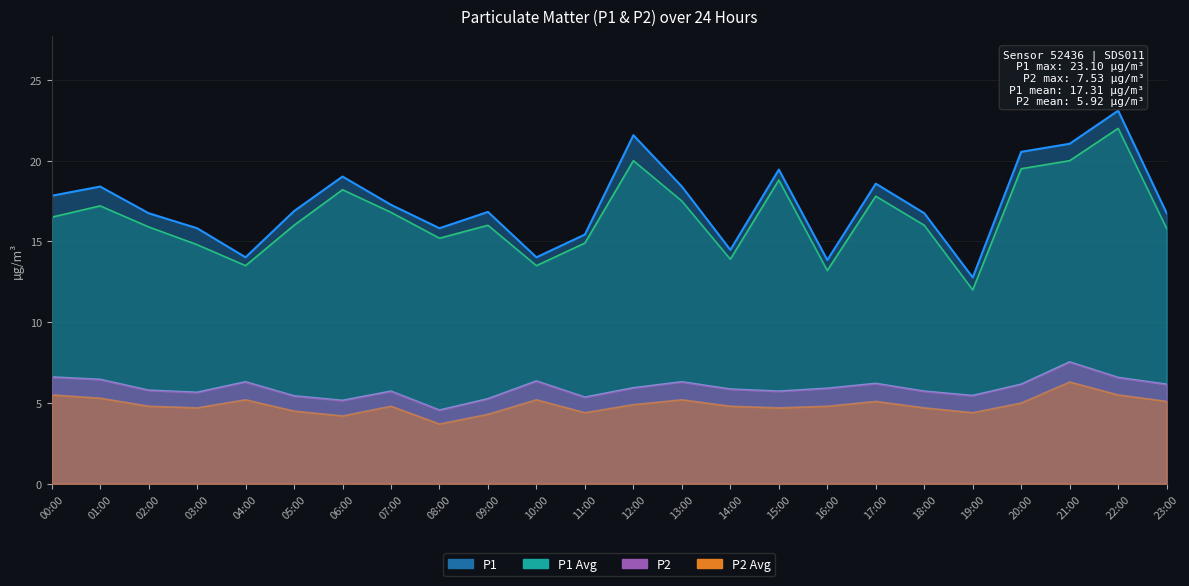

Where is the first local maximum for P2?

04:00